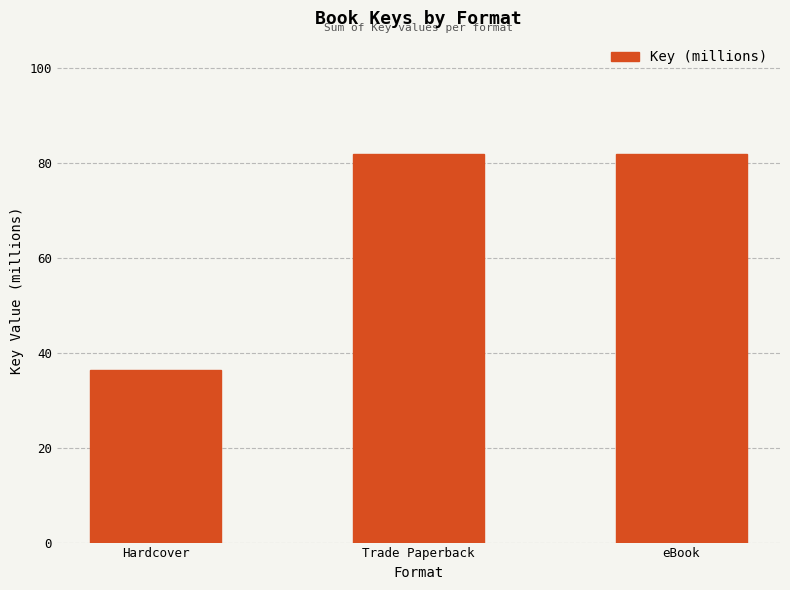

Reading left to right, list all the values displayed in this chart.

Hardcover=36.4	Trade Paperback=81.7	eBook=81.7